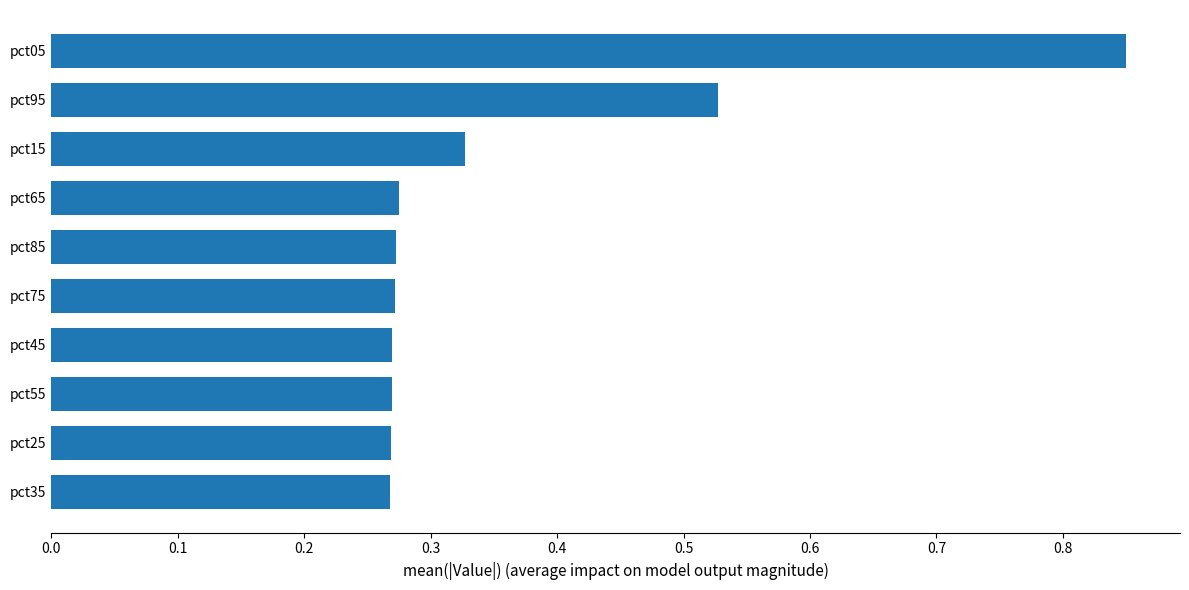

Count the values in the range 0 to 1.

10